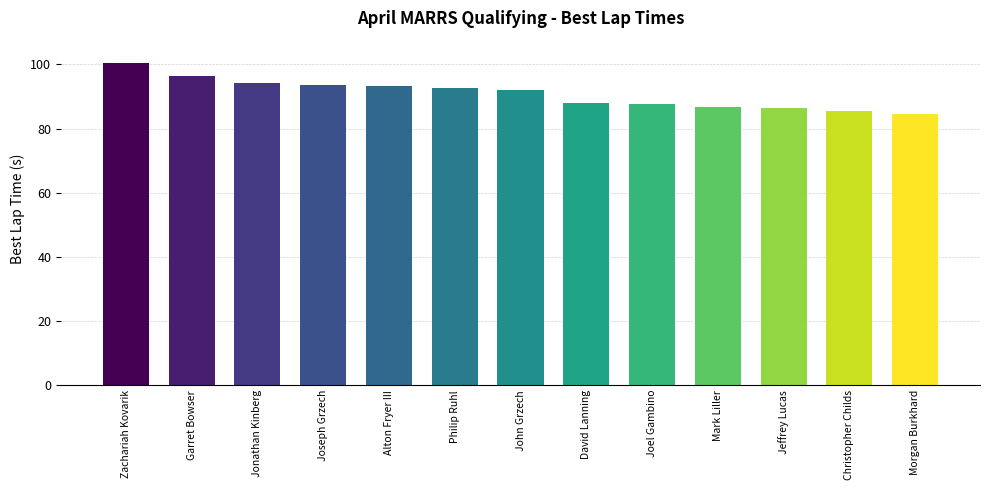

What value does the data have at Alton Fryer III?

93.2